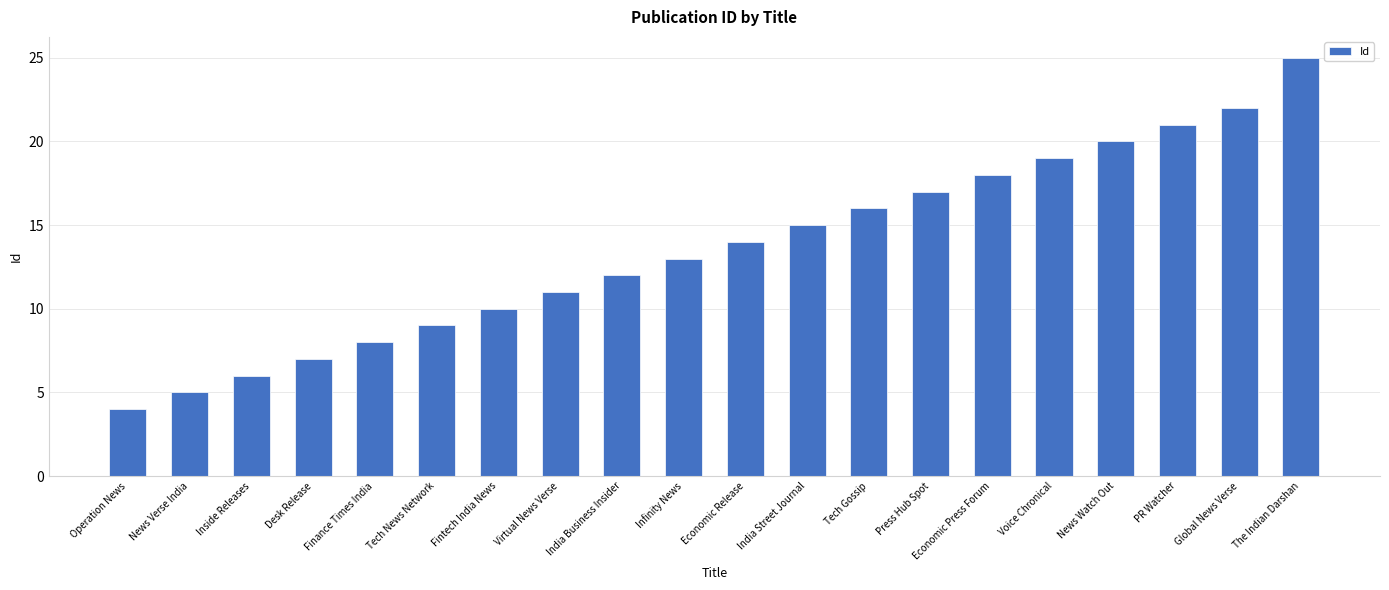

Count the number of data series in this chart.

1